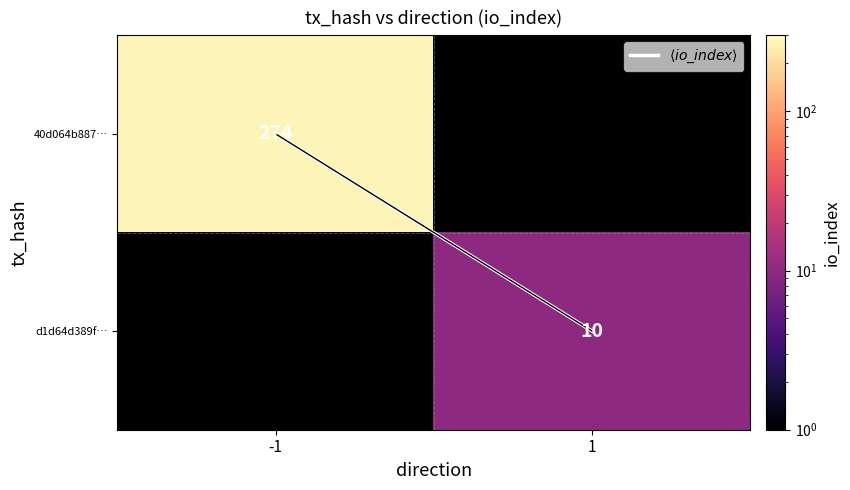

At which label does 40d064b887… reach its minimum?

-1